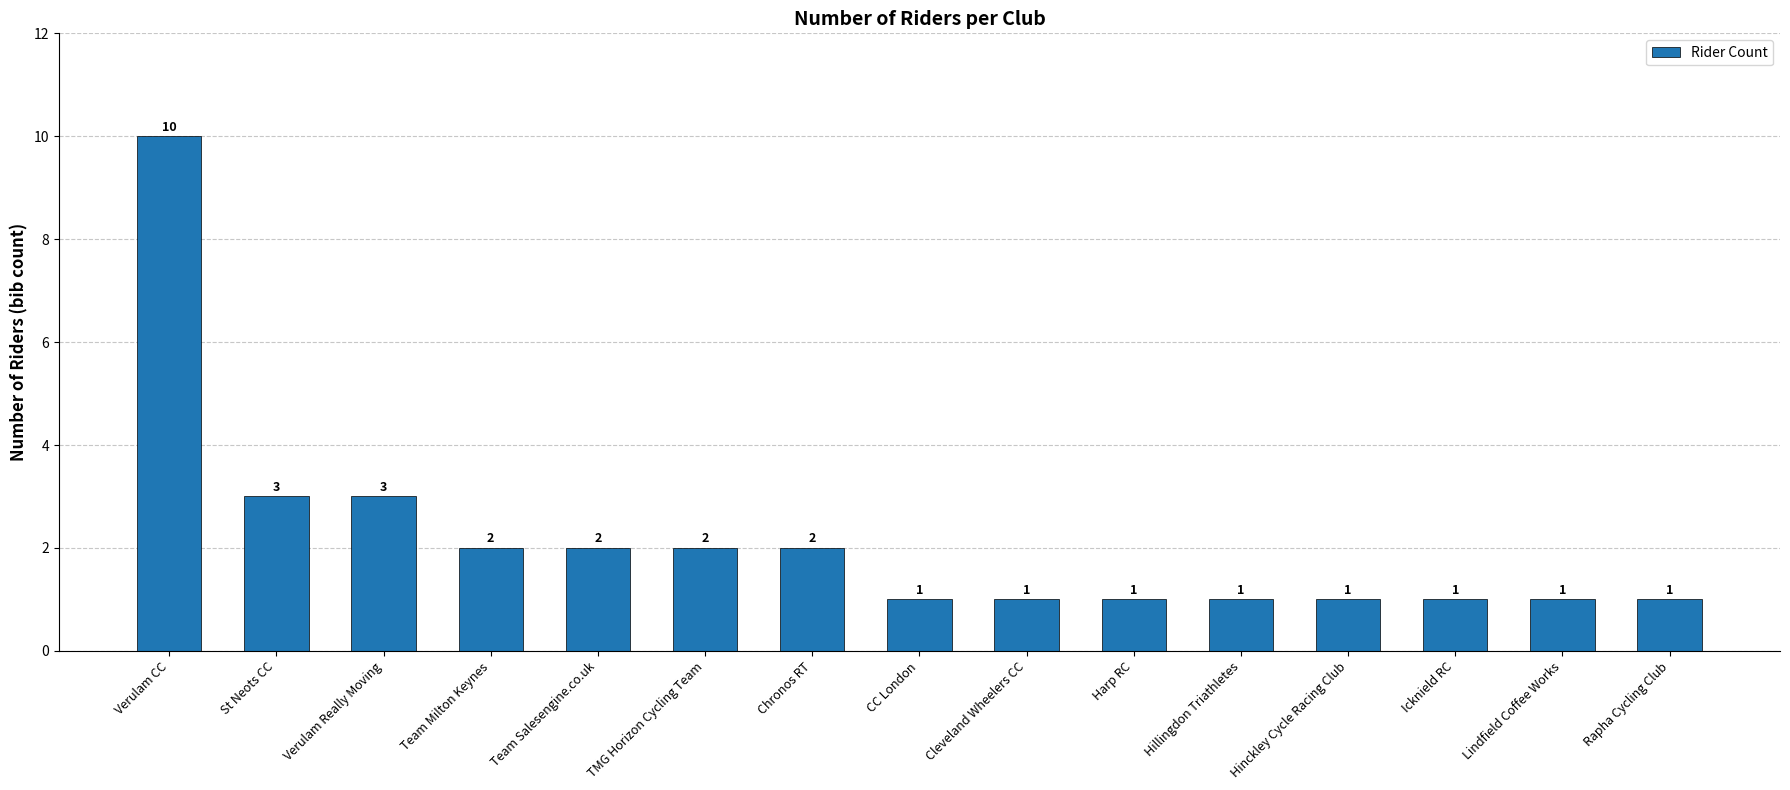

How many values are between 1 and 2?

12